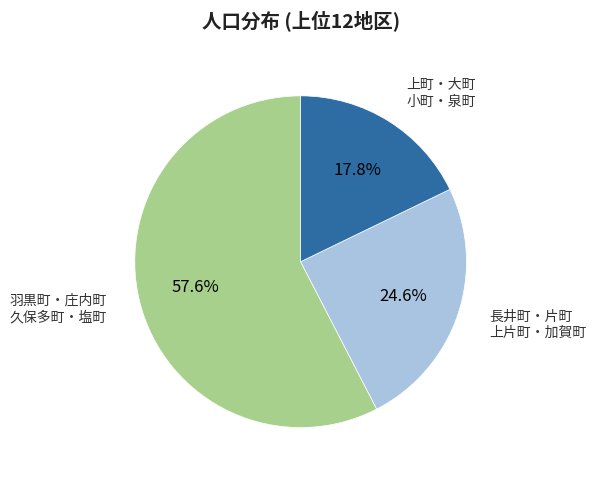

Is there a majority slice in this chart?

Yes